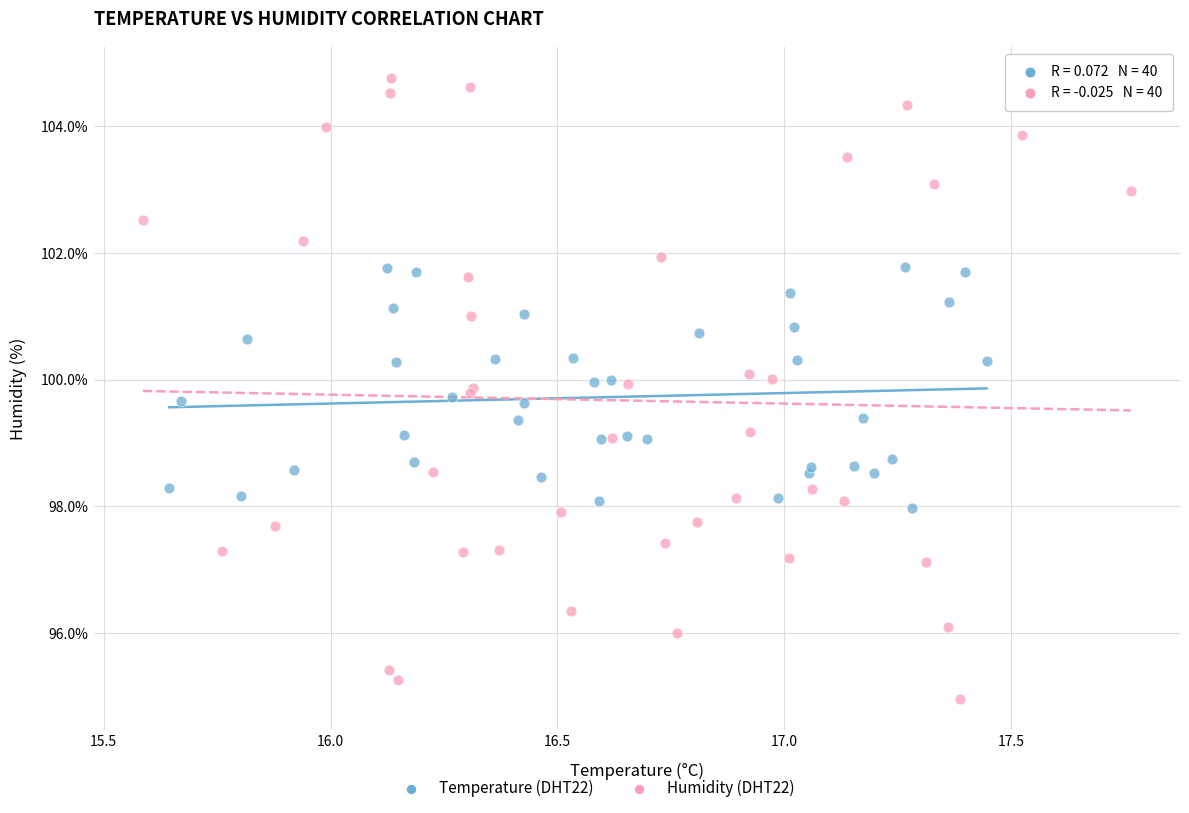

Which series contains the lowest Y value?

Humidity (DHT22)